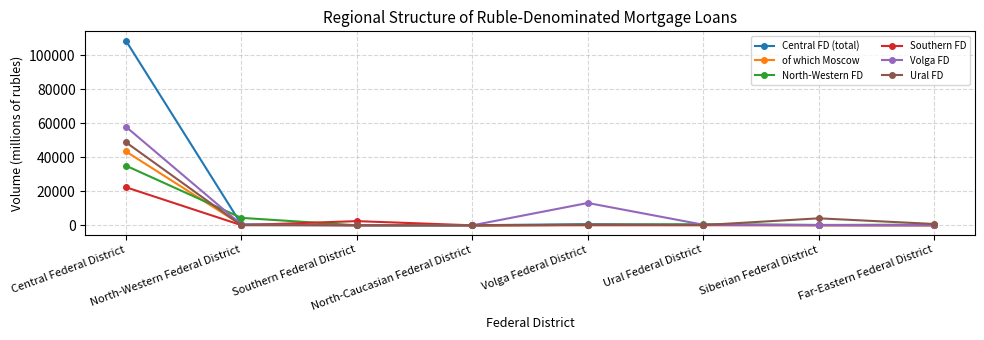

Where does the North-Western FD series first go above 417?

Central Federal District